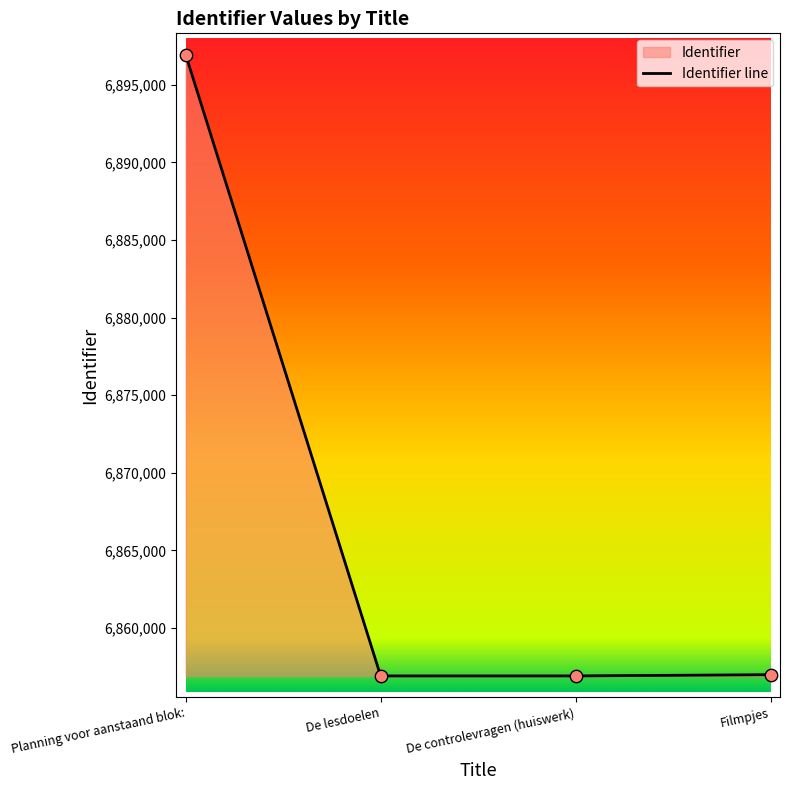

What is the change in value from De lesdoelen to De controlevragen (huiswerk)?

+1